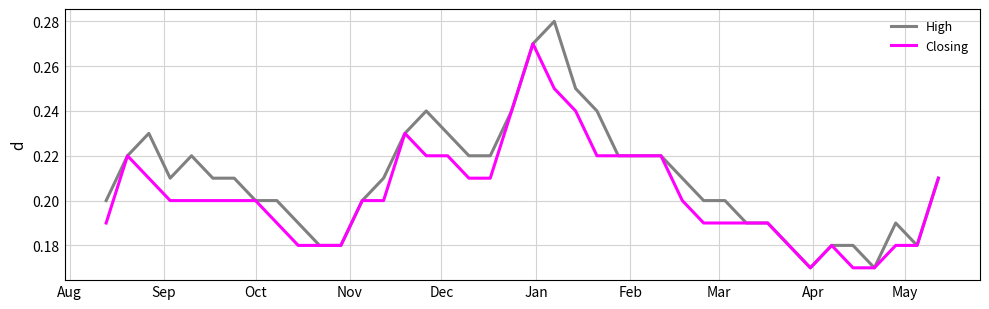

Which series has the largest range (max minus min)?

High